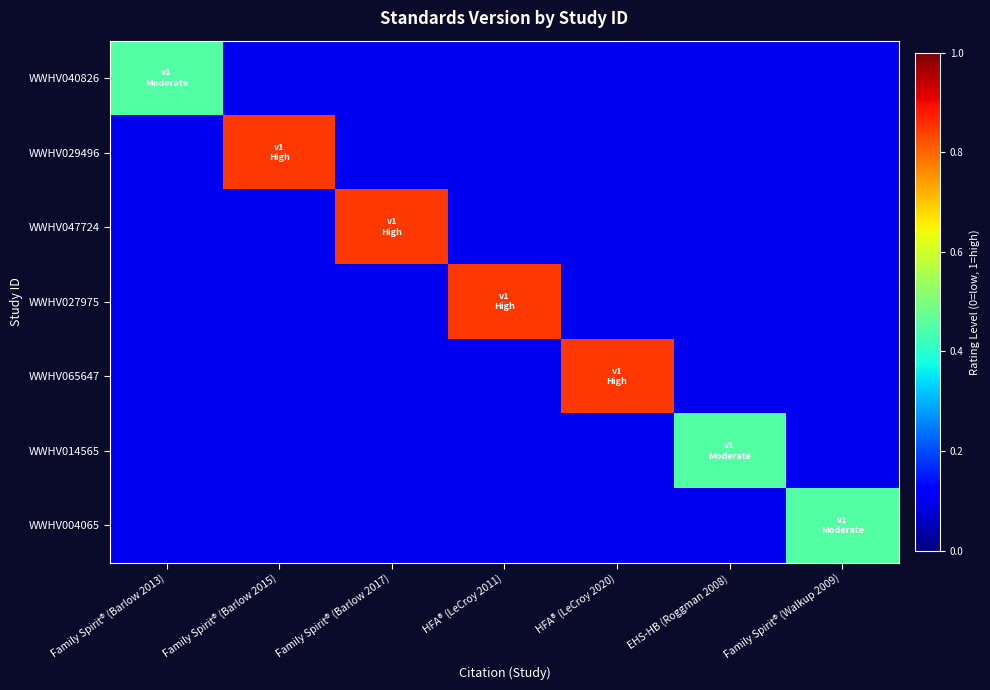

Between Family Spirit® (Barlow 2015) and Family Spirit® (Walkup 2009), which is larger?

Family Spirit® (Barlow 2015)